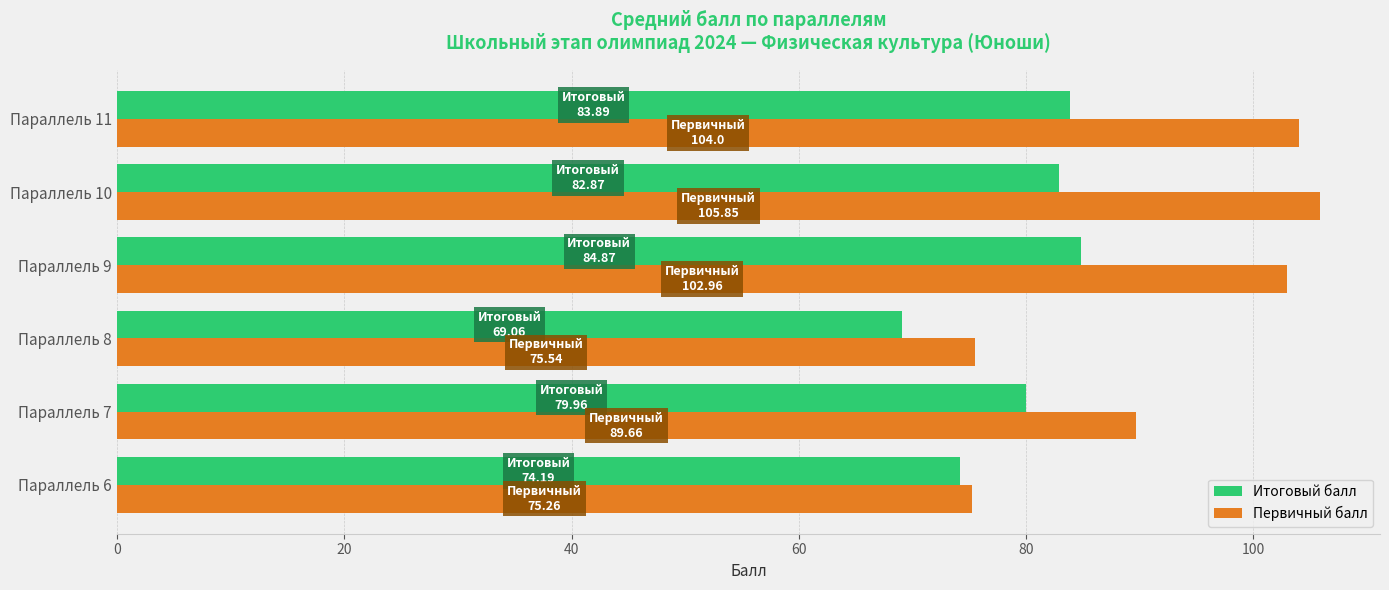

The value of Итоговый балл at Параллель 9 is 84.9. True or false?

True